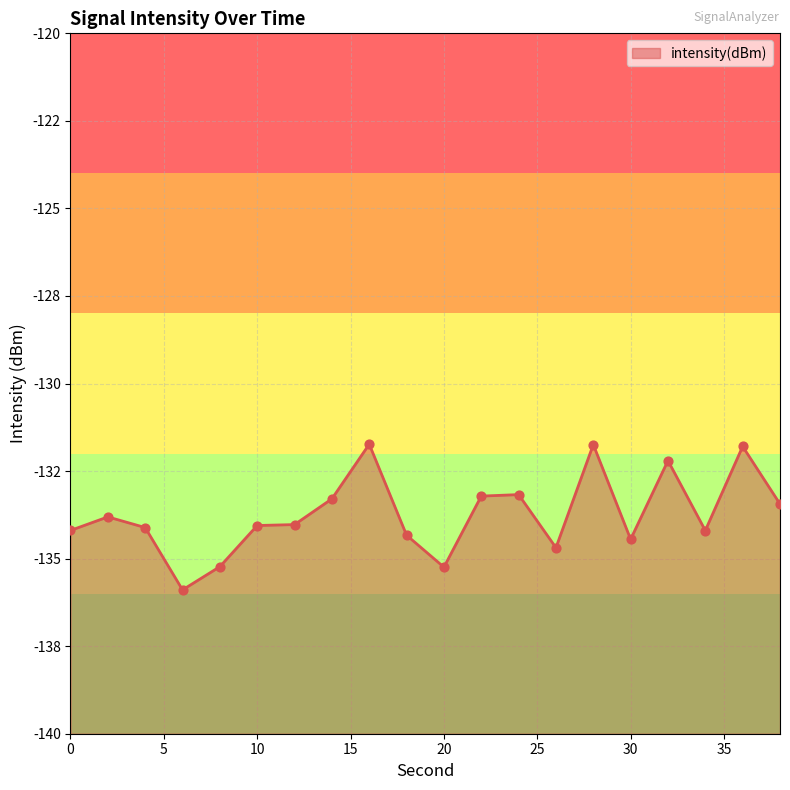

What is the change in value from 30 to 32?

+2.2